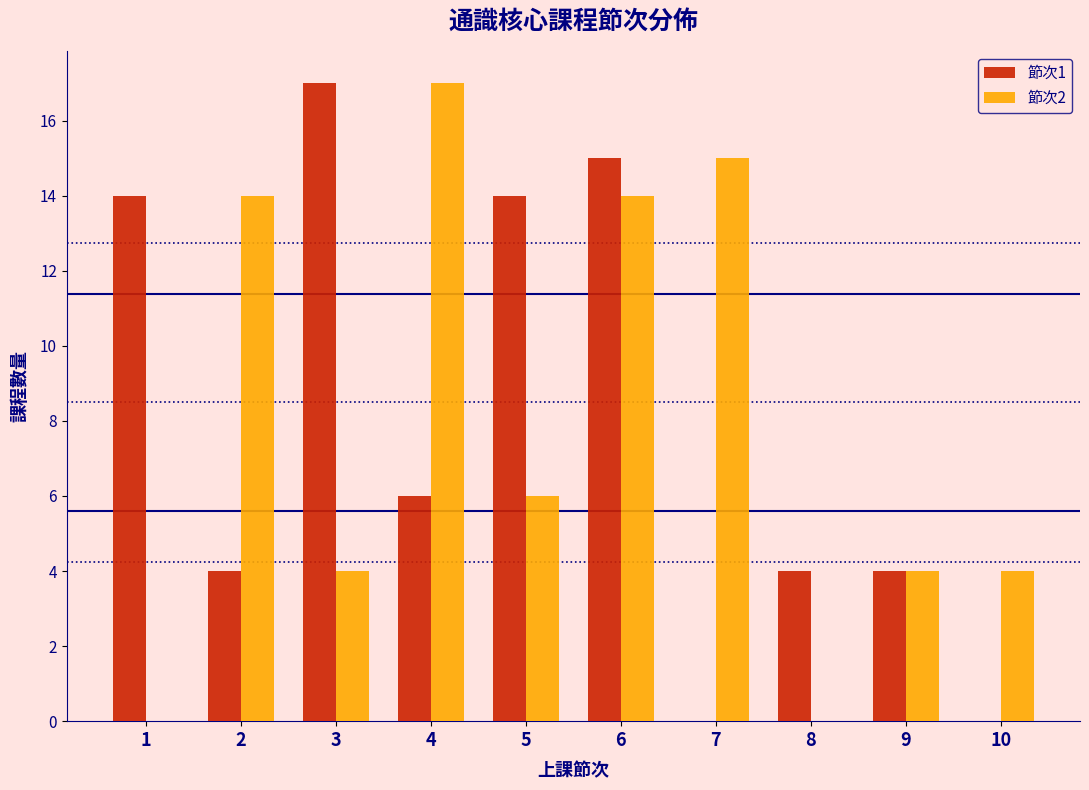

Reading left to right, list every range on the x-axis with the height of the bar of each series over it. The values are not printed on the chart, so give them approximately, as read against the axis.

0.5 to 1.5: 節次1=14	節次2=0
1.5 to 2.5: 節次1=4	節次2=14
2.5 to 3.5: 節次1=17	節次2=4
3.5 to 4.5: 節次1=6	節次2=17
4.5 to 5.5: 節次1=14	節次2=6
5.5 to 6.5: 節次1=15	節次2=14
6.5 to 7.5: 節次1=0	節次2=15
7.5 to 8.5: 節次1=4	節次2=0
8.5 to 9.5: 節次1=4	節次2=4
9.5 to 10.5: 節次1=0	節次2=4